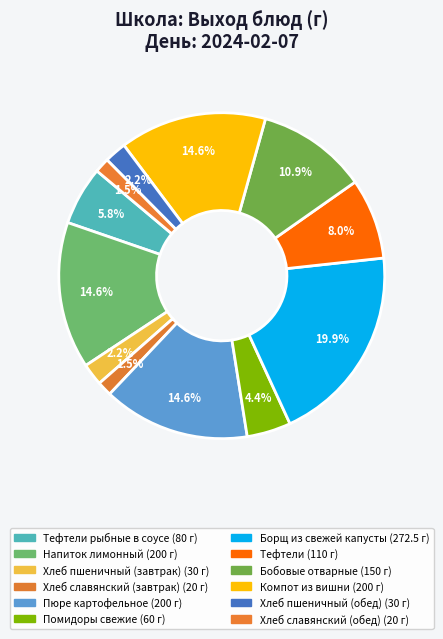

How many segments does this pie chart have?

12